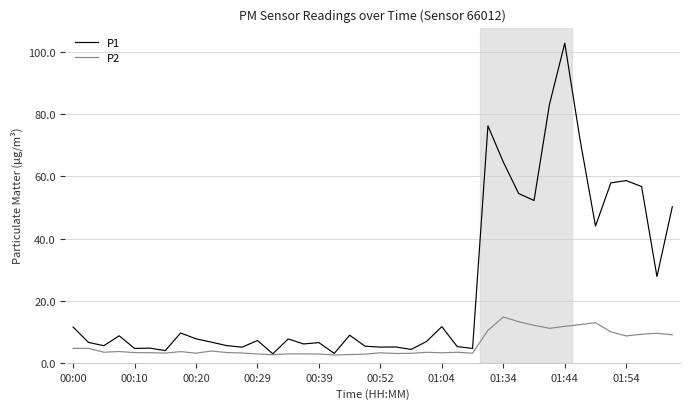

Rank the series by their average value, from highest to lowest.

P1, P2